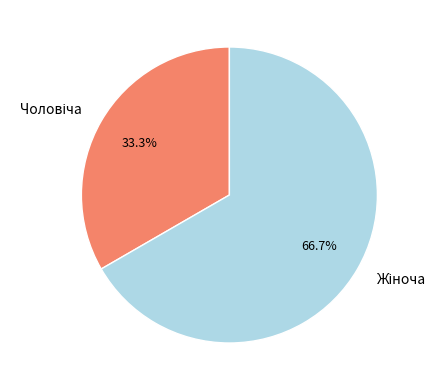

Does any single category account for the majority?

Yes